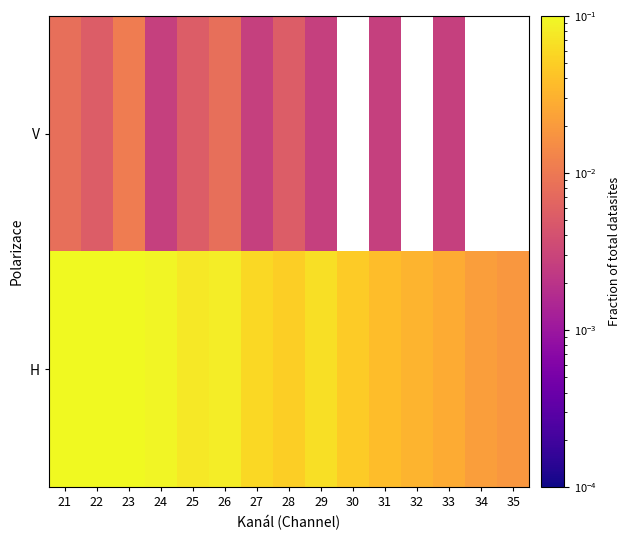

The value of H at 35 is 0.0. True or false?

False